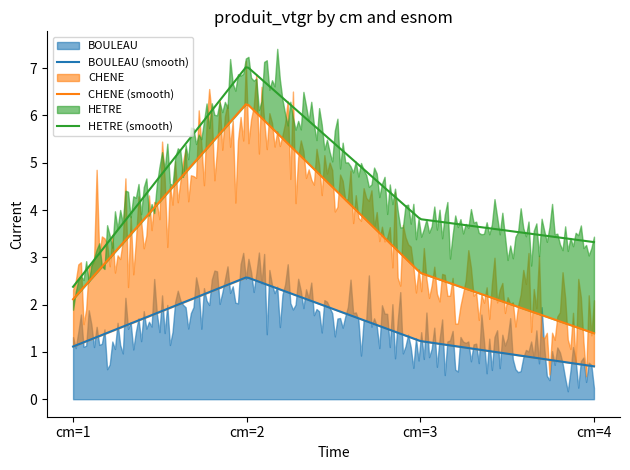

What is the smallest value displayed?

0.3